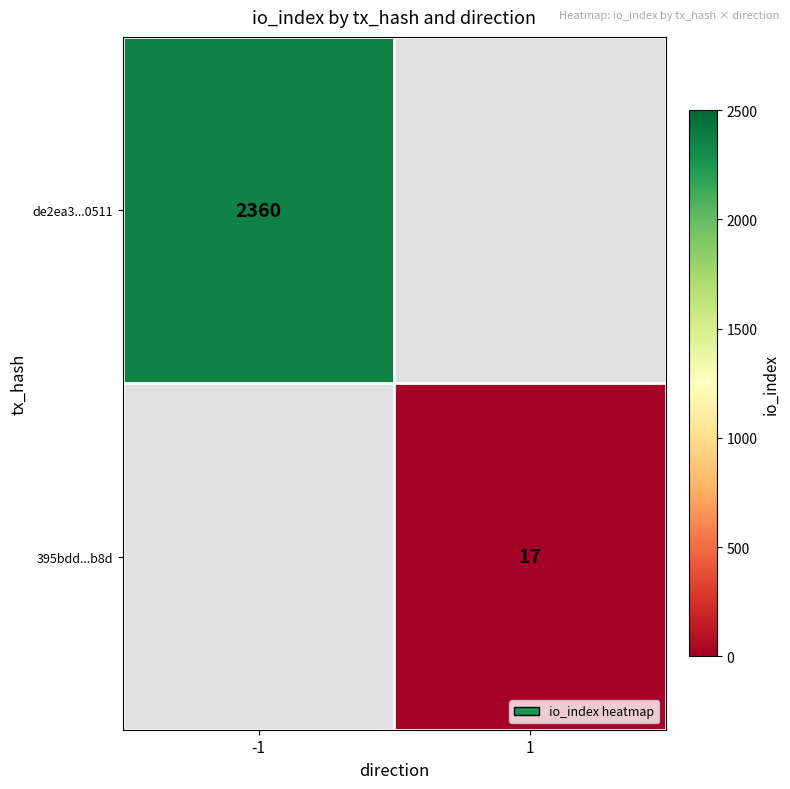

What is the smallest value displayed?

17.0